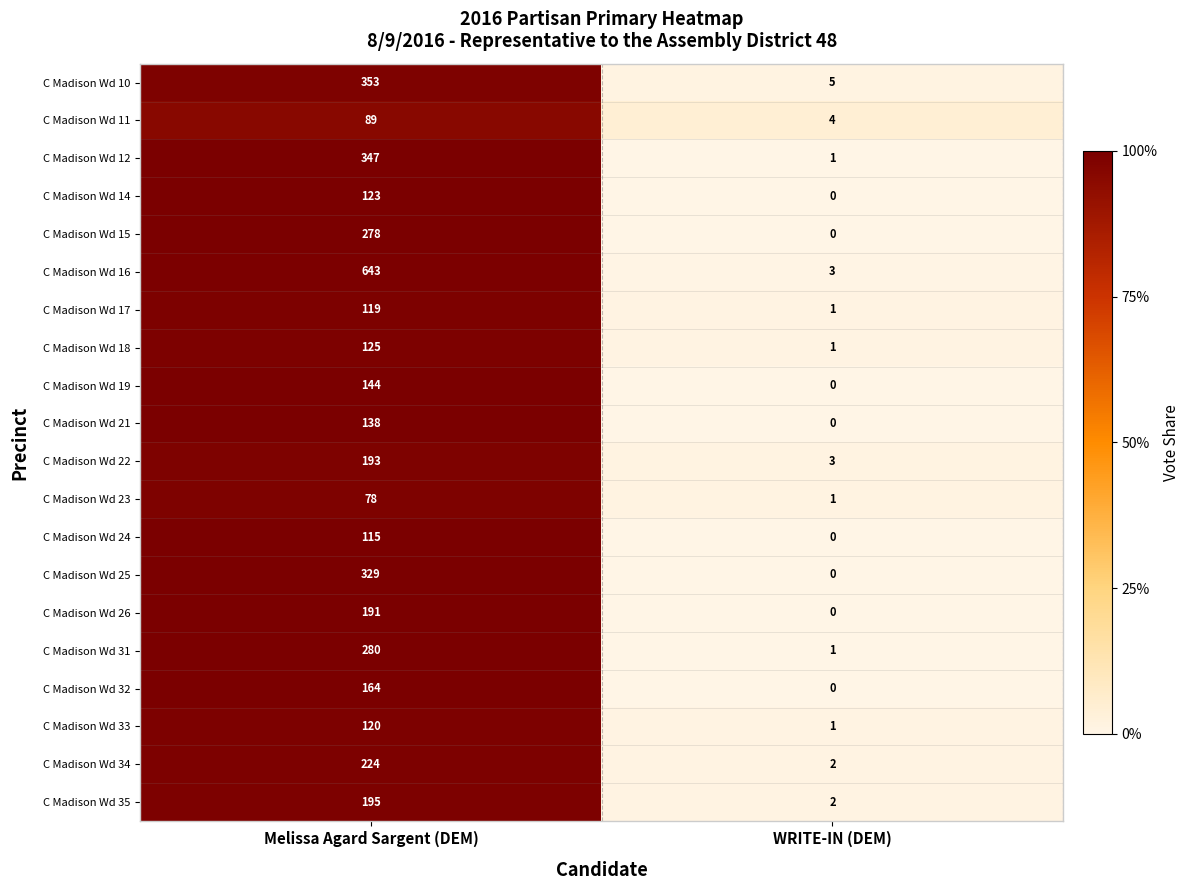

Count the number of categories in the chart.

2